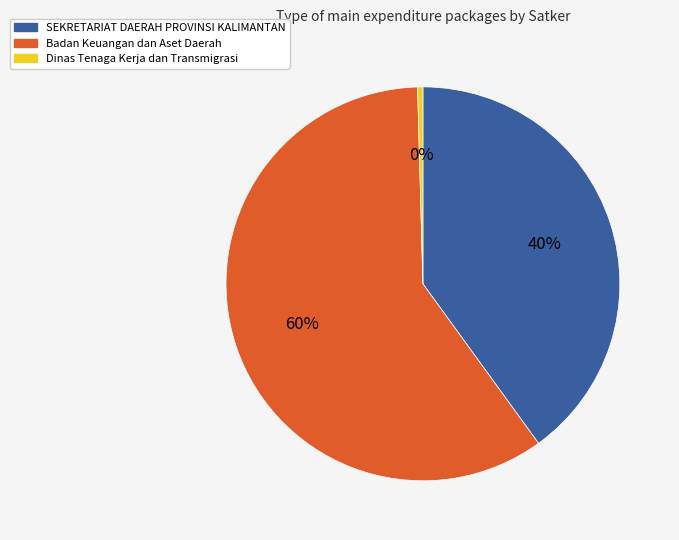

Is there a majority slice in this chart?

Yes